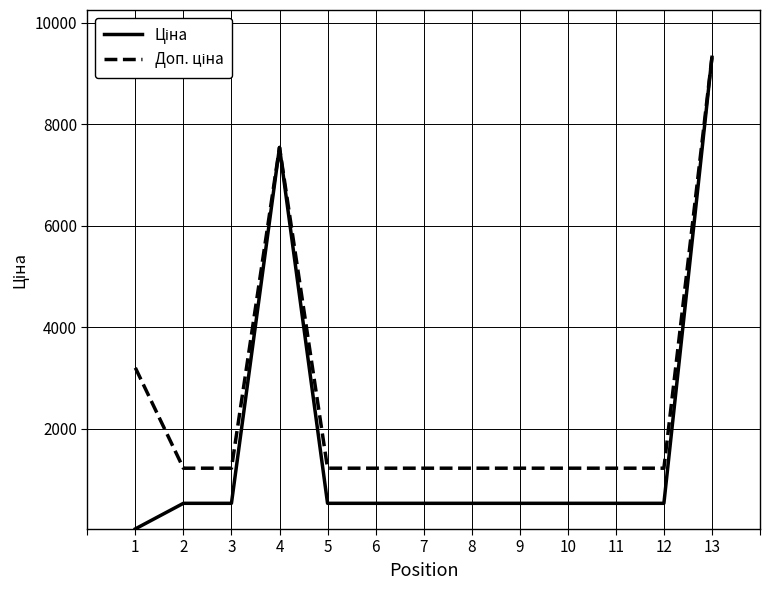

What is the total value across all series at 2?

1762.6